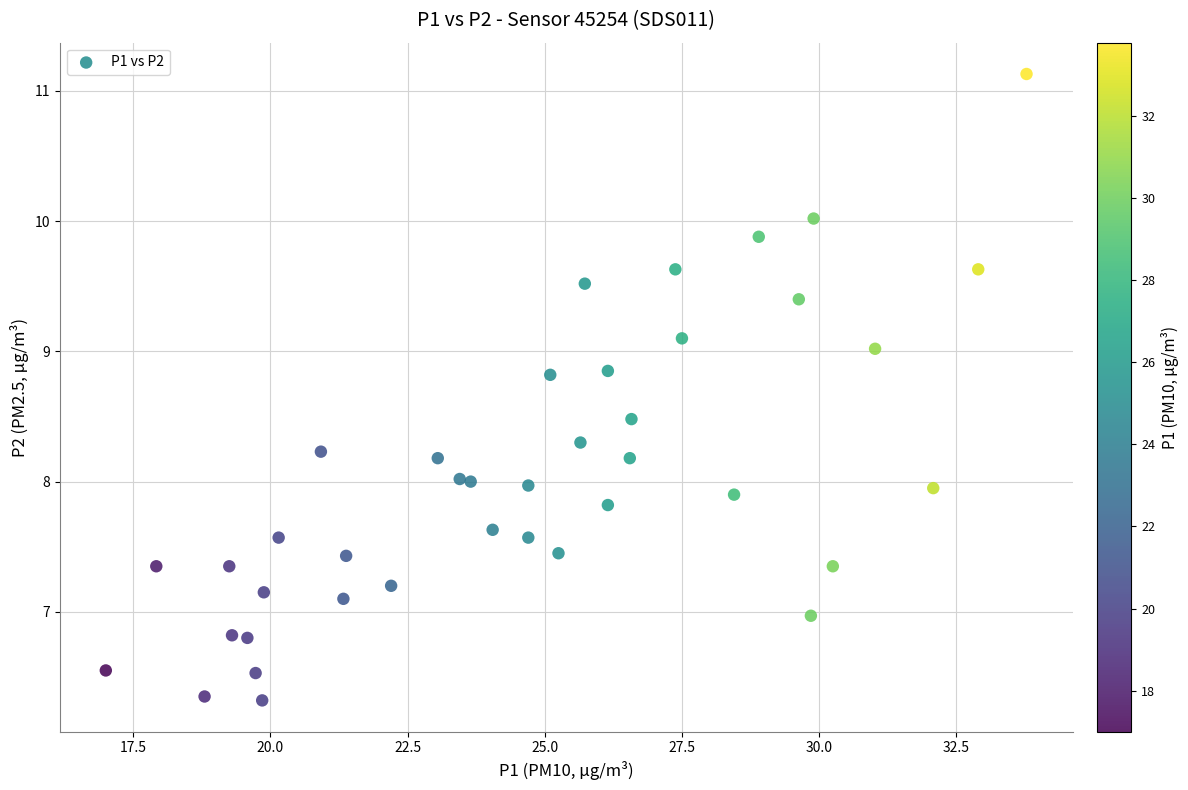

What is the range of X values (max minus min)?

16.8